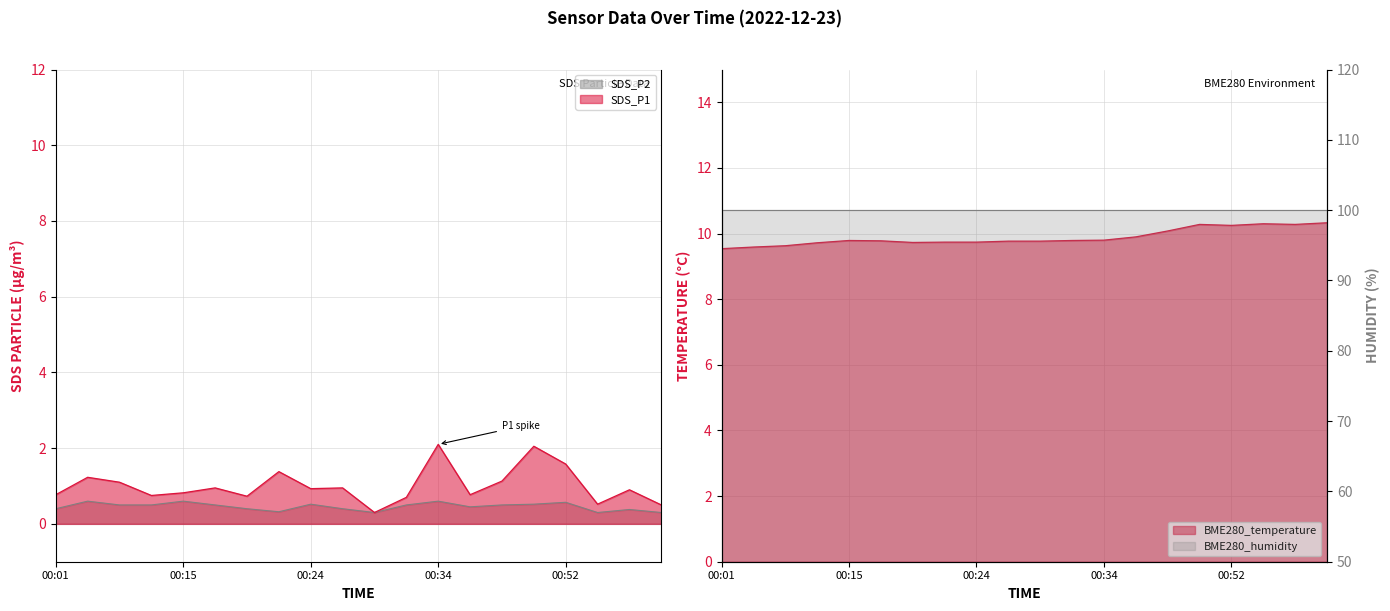

At how many categories does at least one series exceed 3?

20